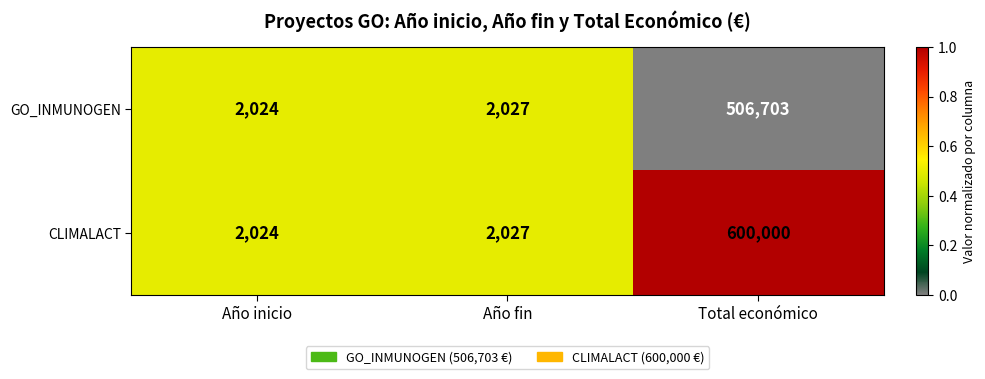

True or false: CLIMALACT has a value of 2027 at Año fin.

True